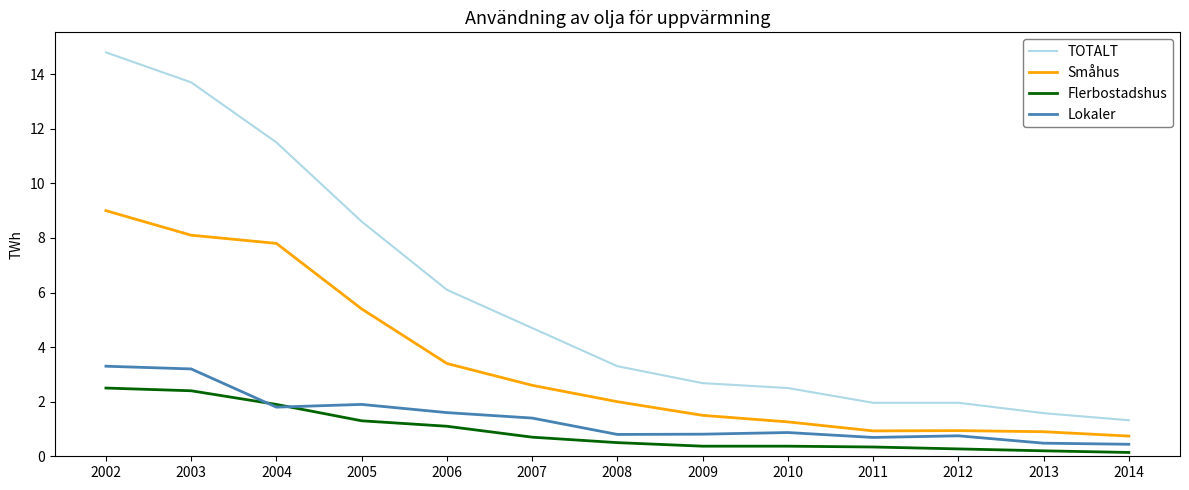

True or false: Småhus and Flerbostadshus intersect in this chart.

False